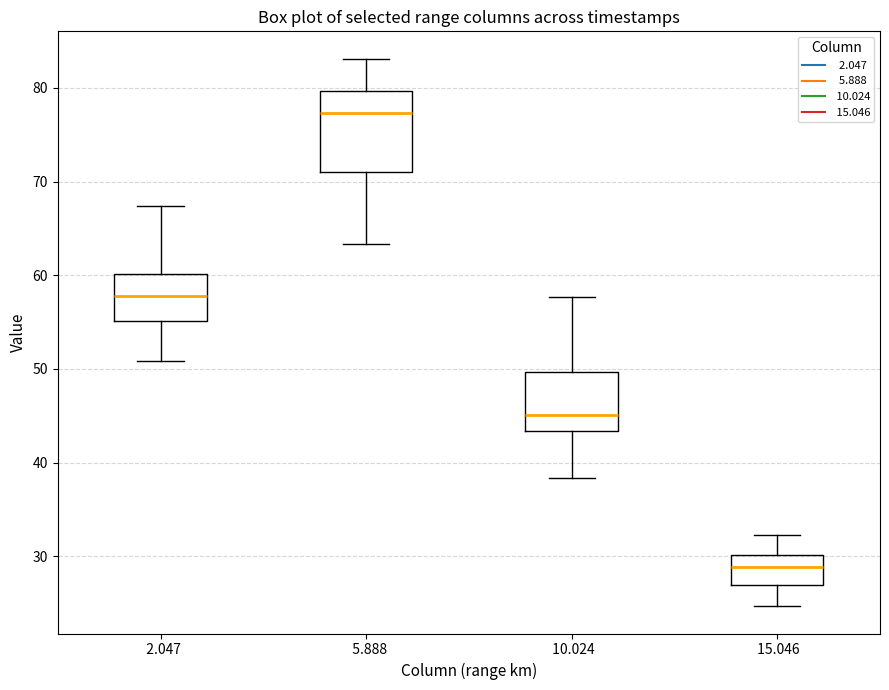

Reading left to right, read every box against the y-axis: the position of its median line, the range the box covers, and the ends of its whiskers. The values are not printed on the chart, so give them approximately, as read against the axis.

2.047: median 58, box 55 to 60, whiskers 51 to 67
5.888: median 77, box 71 to 80, whiskers 63 to 83
10.024: median 45, box 43 to 50, whiskers 38 to 58
15.046: median 29, box 27 to 30, whiskers 25 to 32